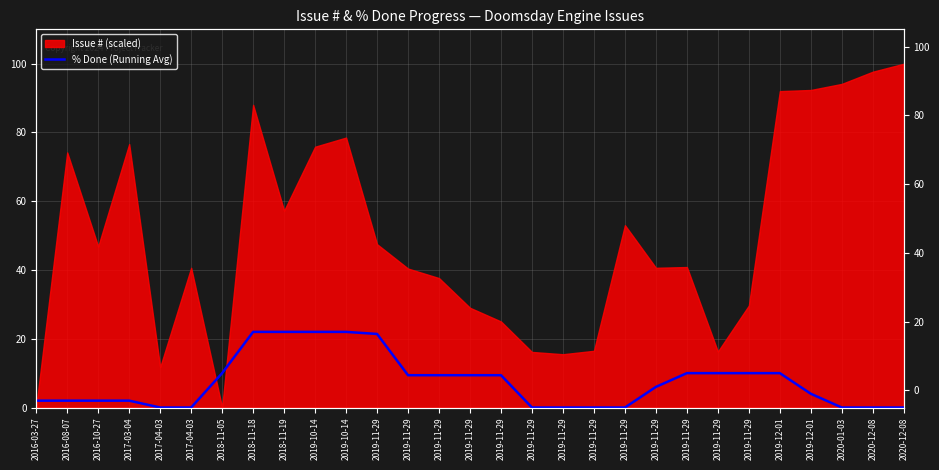

How many values are below 6?

14